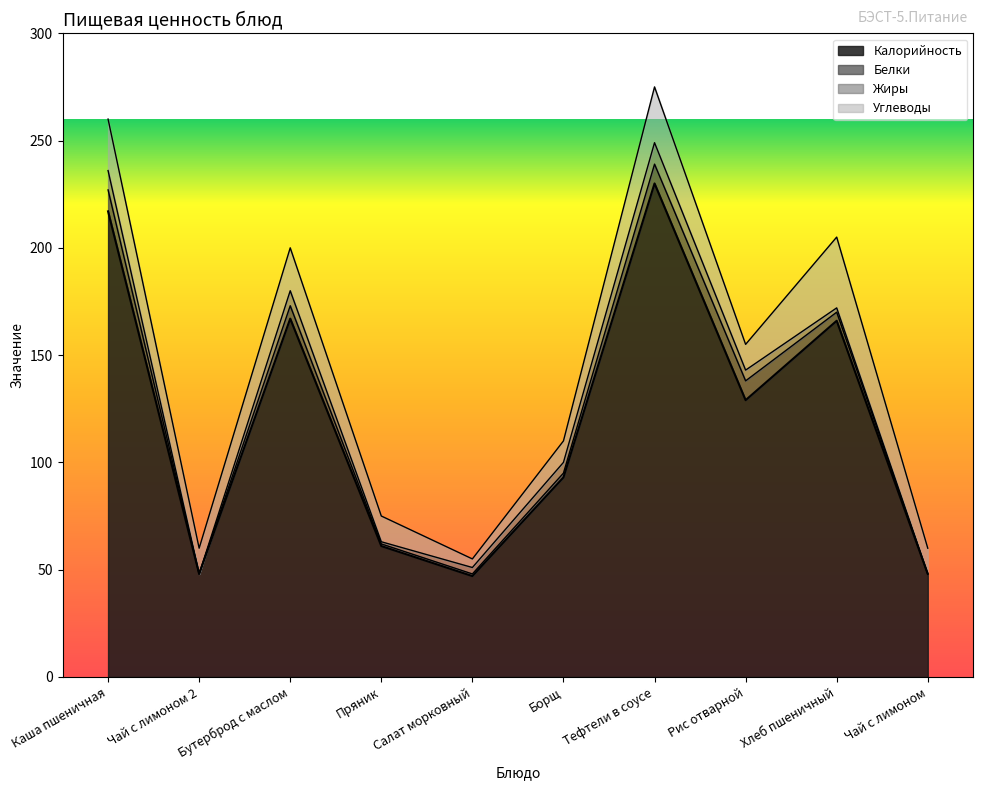

Where does the Белки series first go above 4?

Каша пшеничная